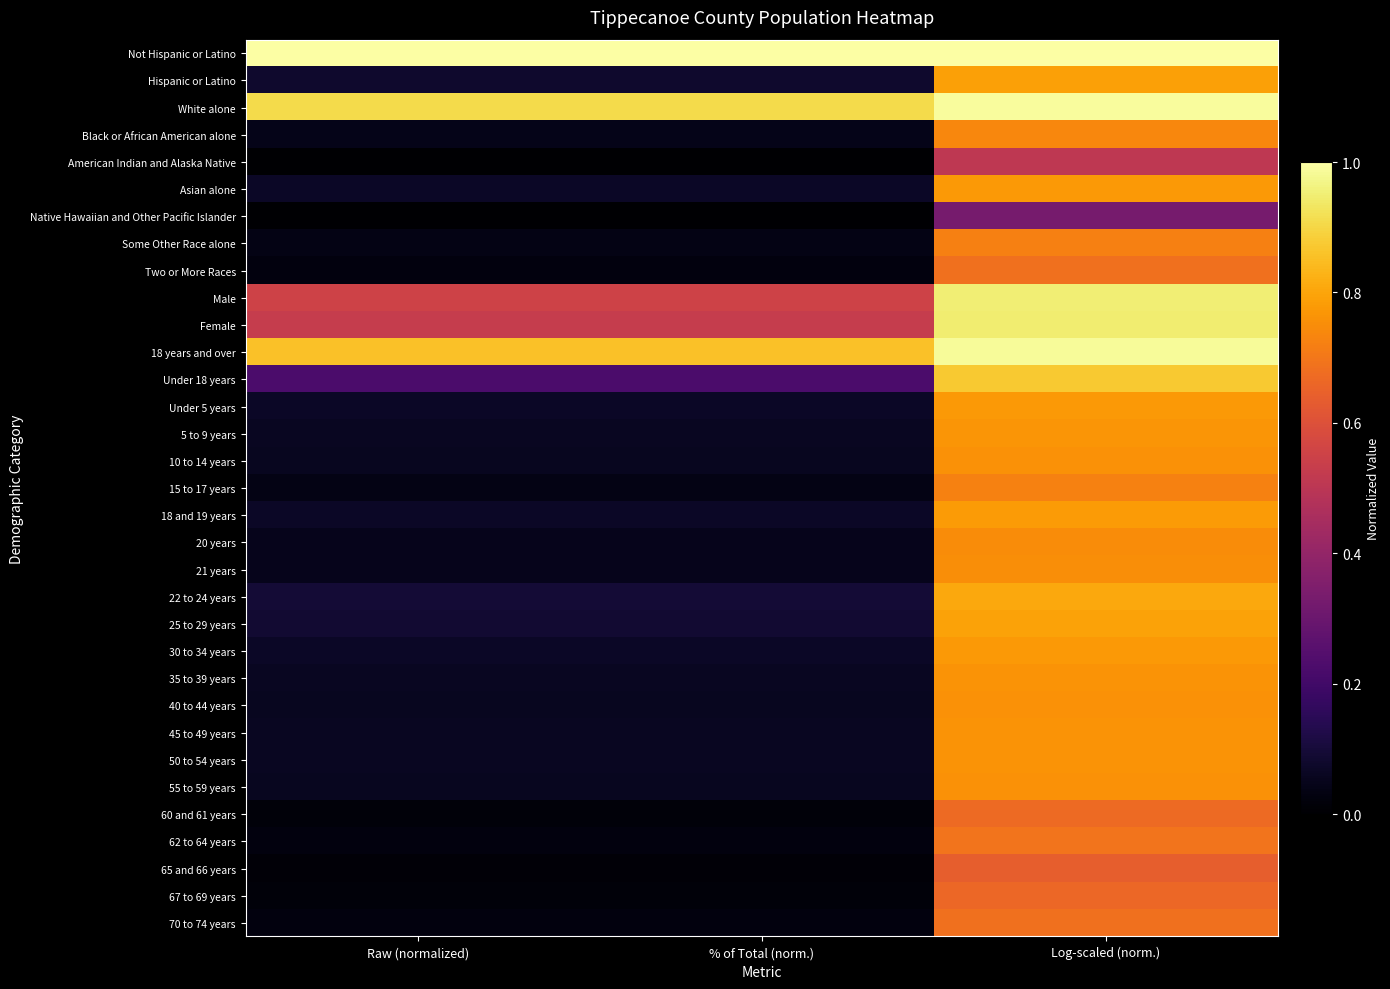

At which category is the sum across all series the highest?

Log-scaled (norm.)